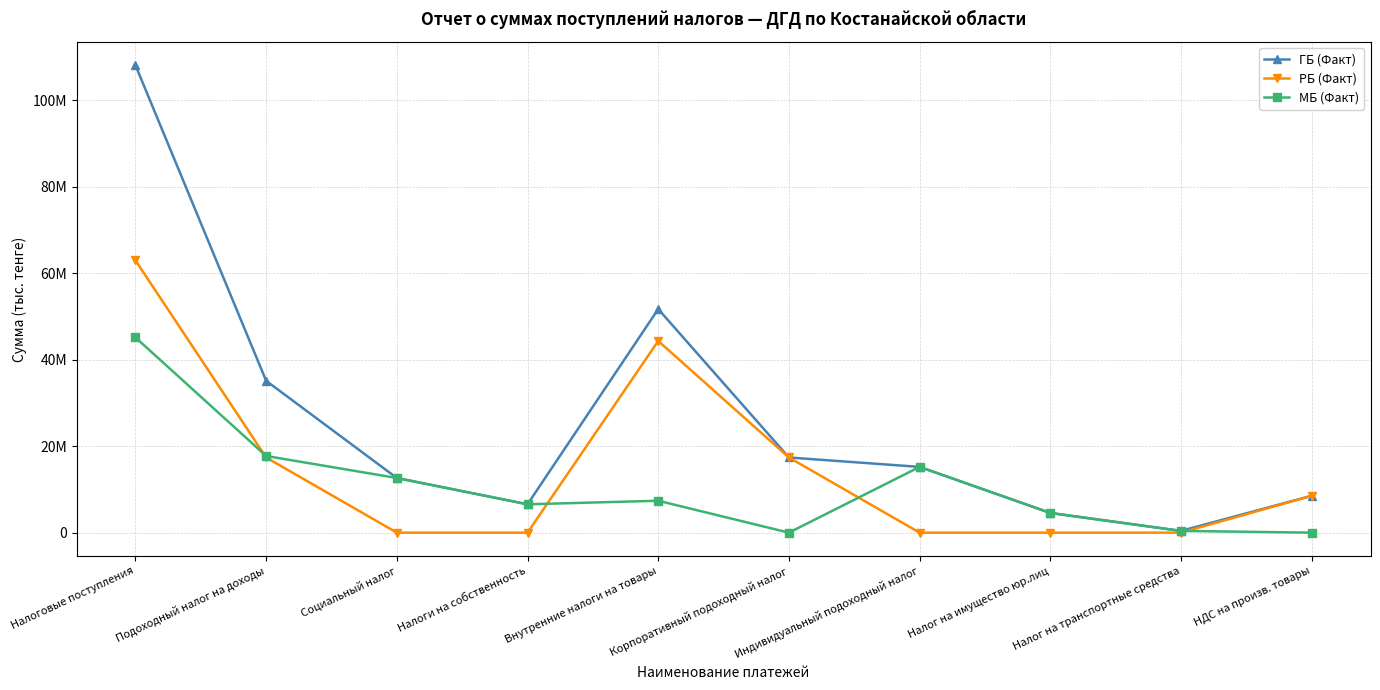

What are all the series names shown in the legend?

ГБ (Факт), РБ (Факт), МБ (Факт)